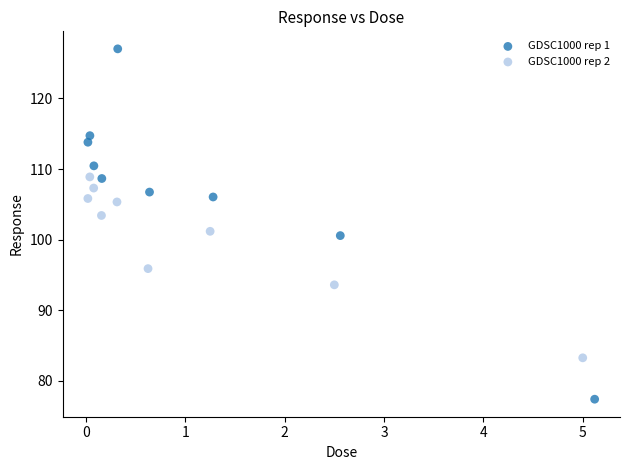

Which series has the largest Y range (max minus min)?

GDSC1000 rep 1